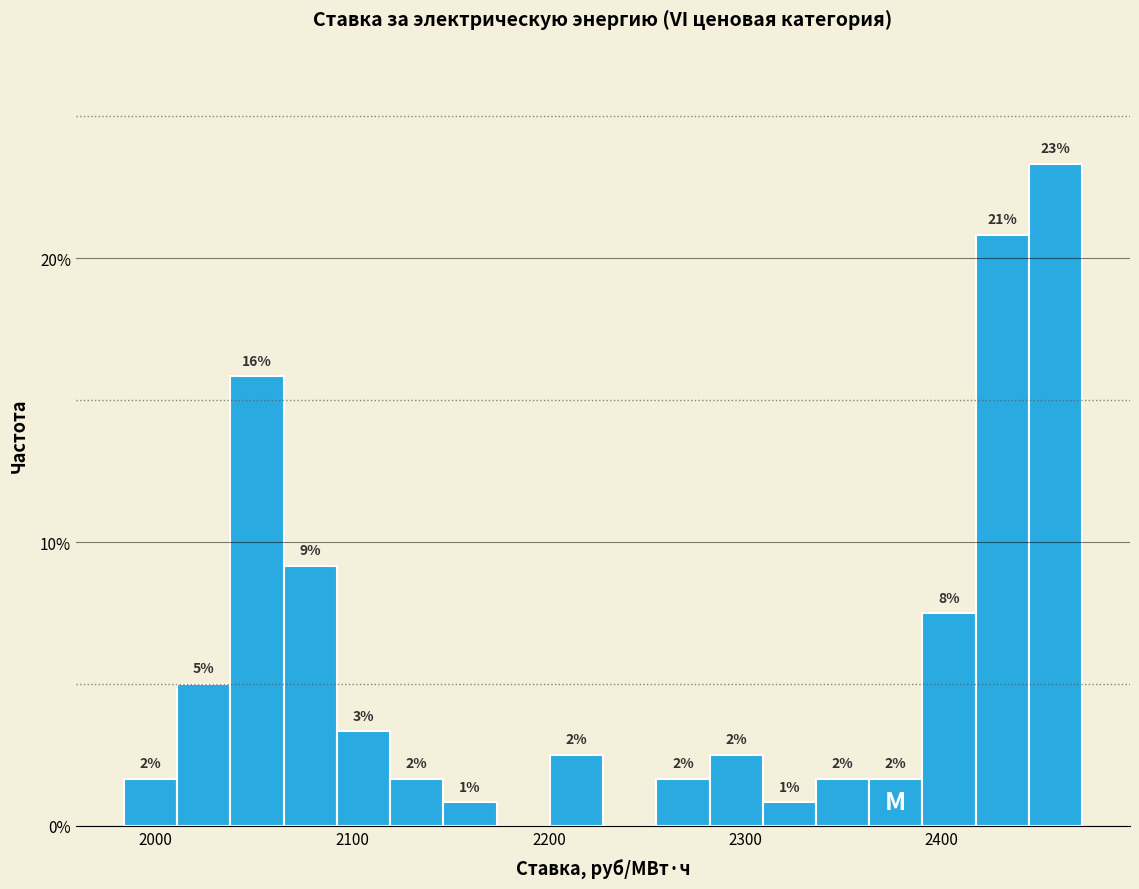

Read against the x-axis, roughly where is the centre of the tallest bar?

2460